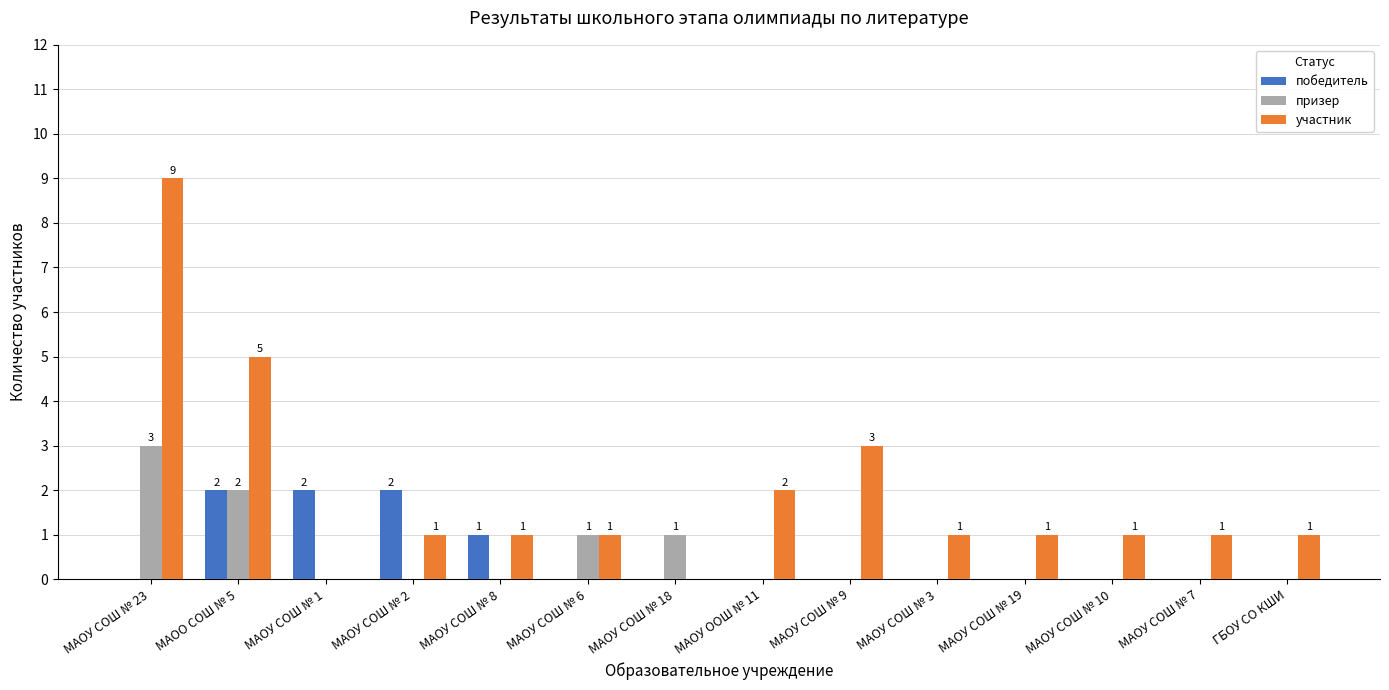

Which series changed the most between МАОУ СОШ № 8 and ГБОУ СО КШИ?

победитель